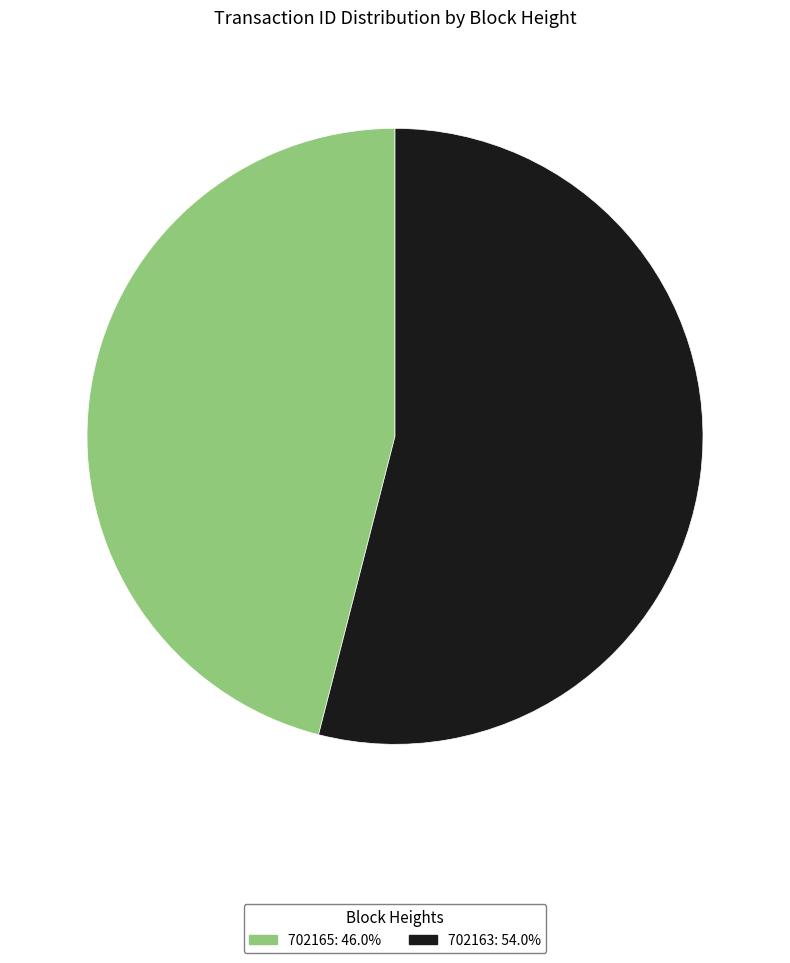

How many slices are in this pie chart?

2